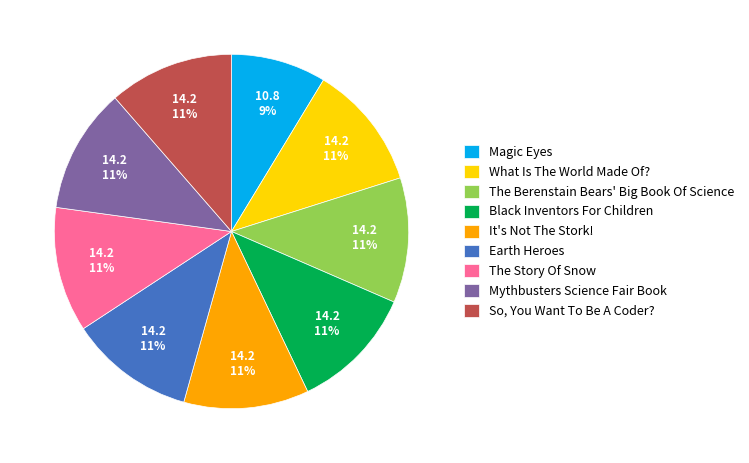

To the nearest percent, what portion does Magic Eyes represent?

9%